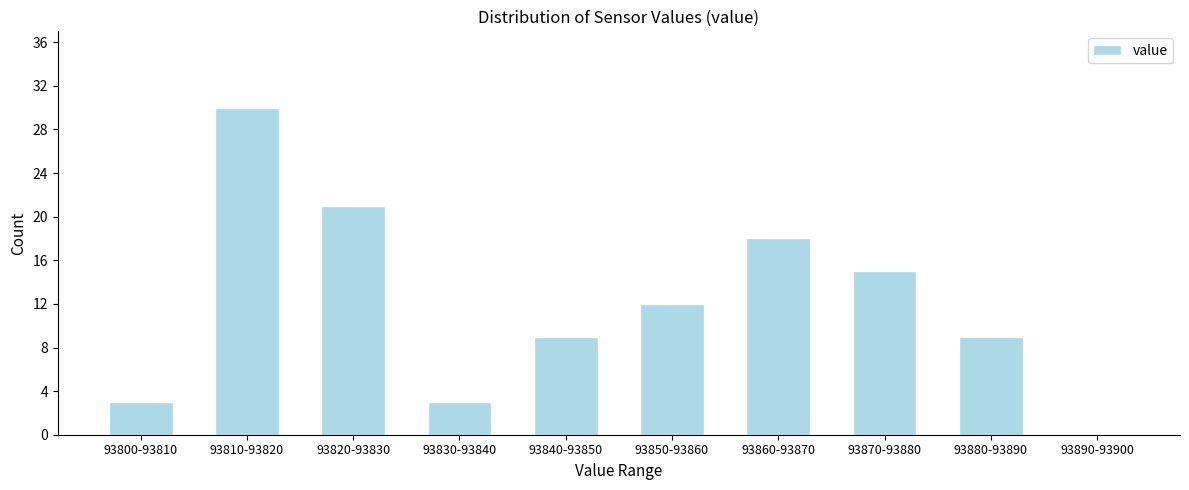

Reading left to right, extract all data points from this chart.

93800-93810=3	93810-93820=30	93820-93830=21	93830-93840=3	93840-93850=9	93850-93860=12	93860-93870=18	93870-93880=15	93880-93890=9	93890-93900=0